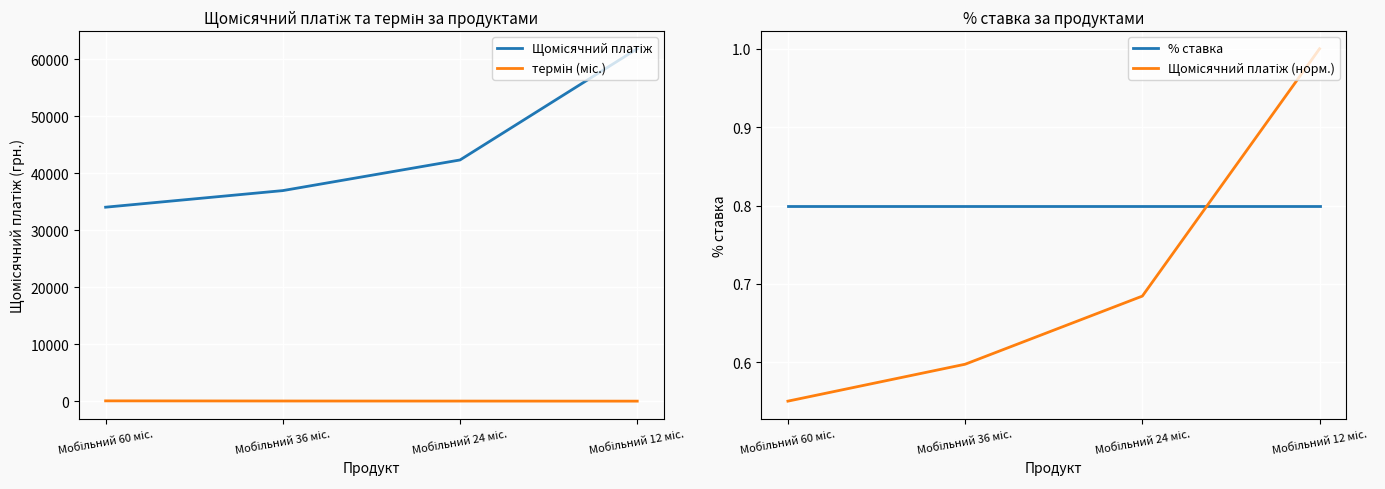

Where does the Щомісячний платіж series first go above 42323?

Мобільний 24 міс.